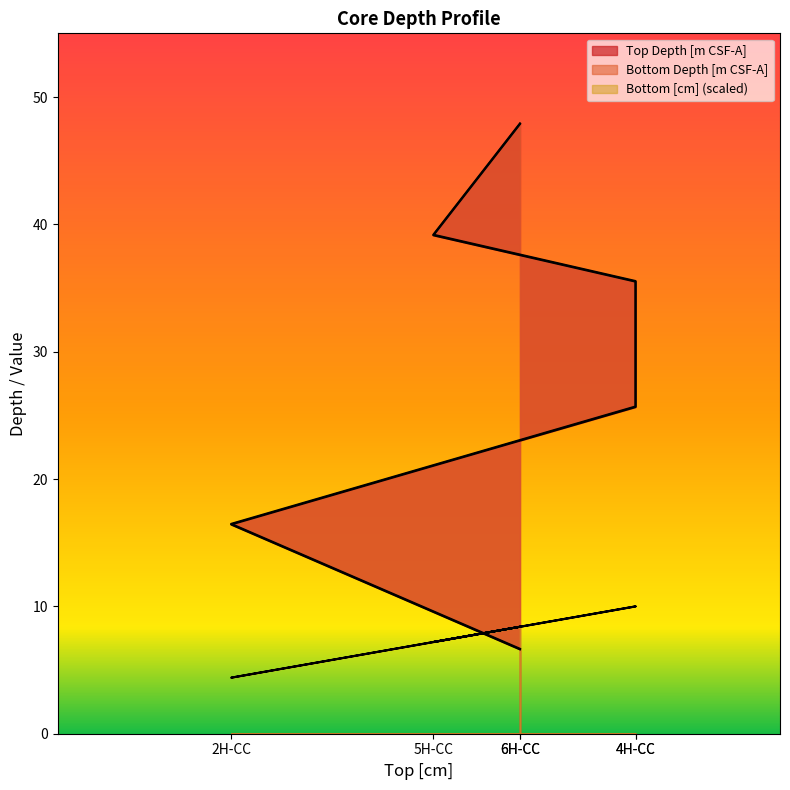

The value of Bottom Depth [m CSF-A] at 4H-CC is 33.6. True or false?

False